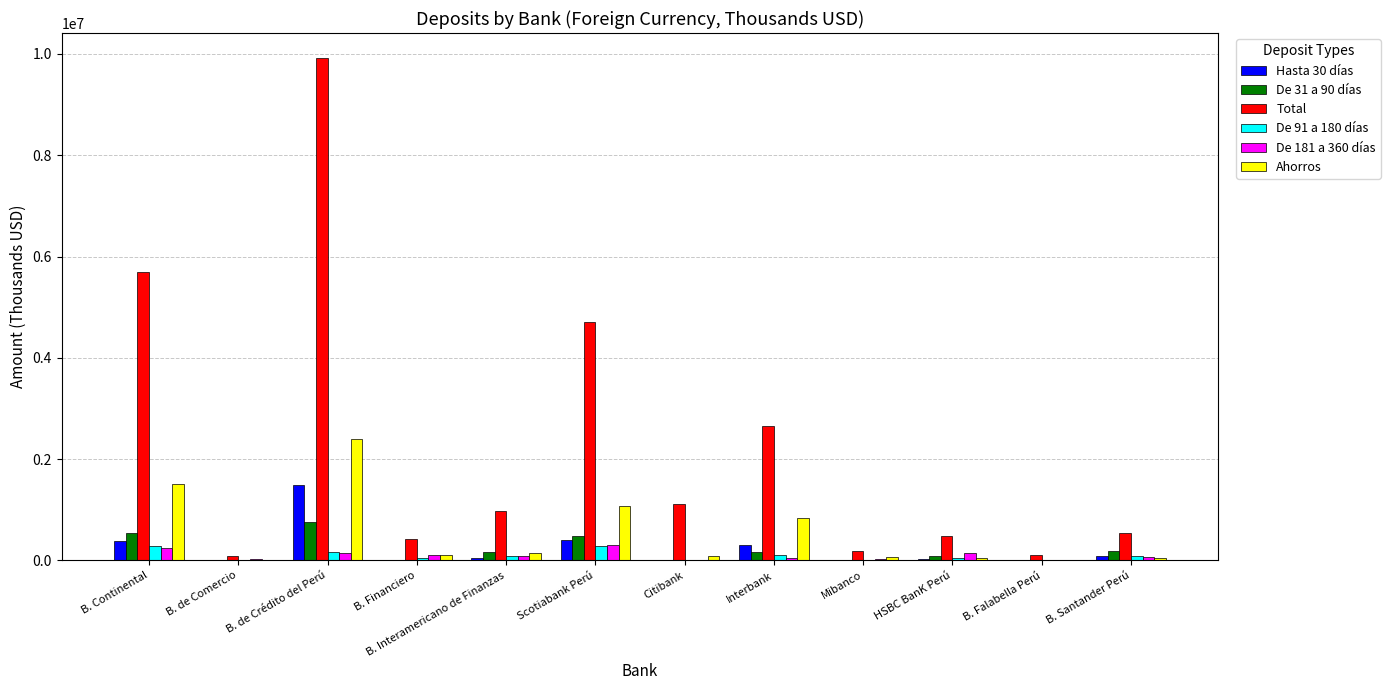

Is it true that De 31 a 90 días equals 18968.7 at B. Financiero?

True